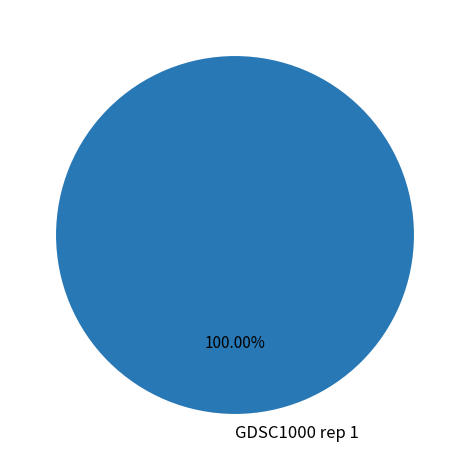

What is the majority slice?

GDSC1000 rep 1